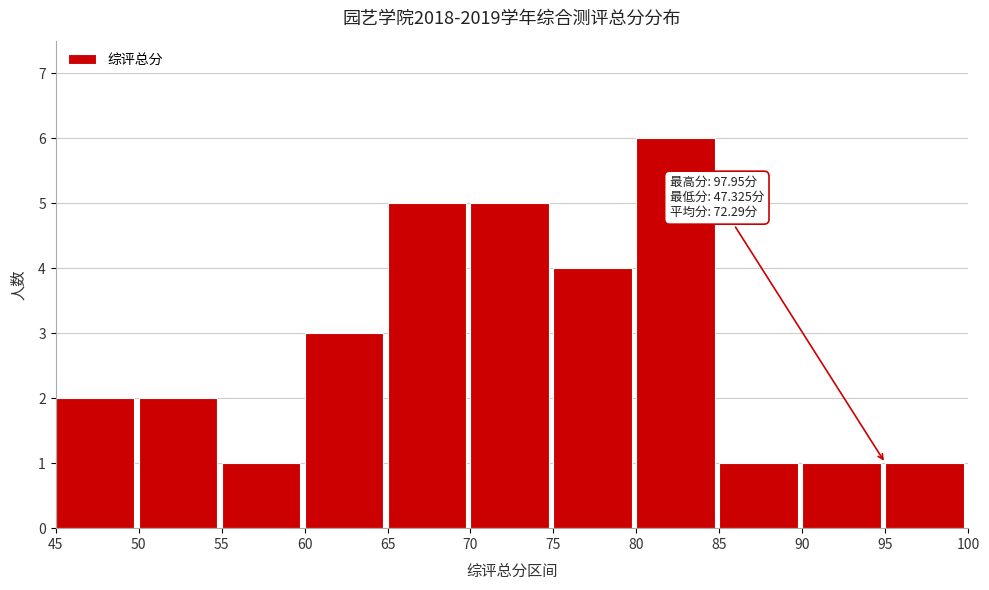

Over which range of the x-axis is the bar tallest?

80 to 85